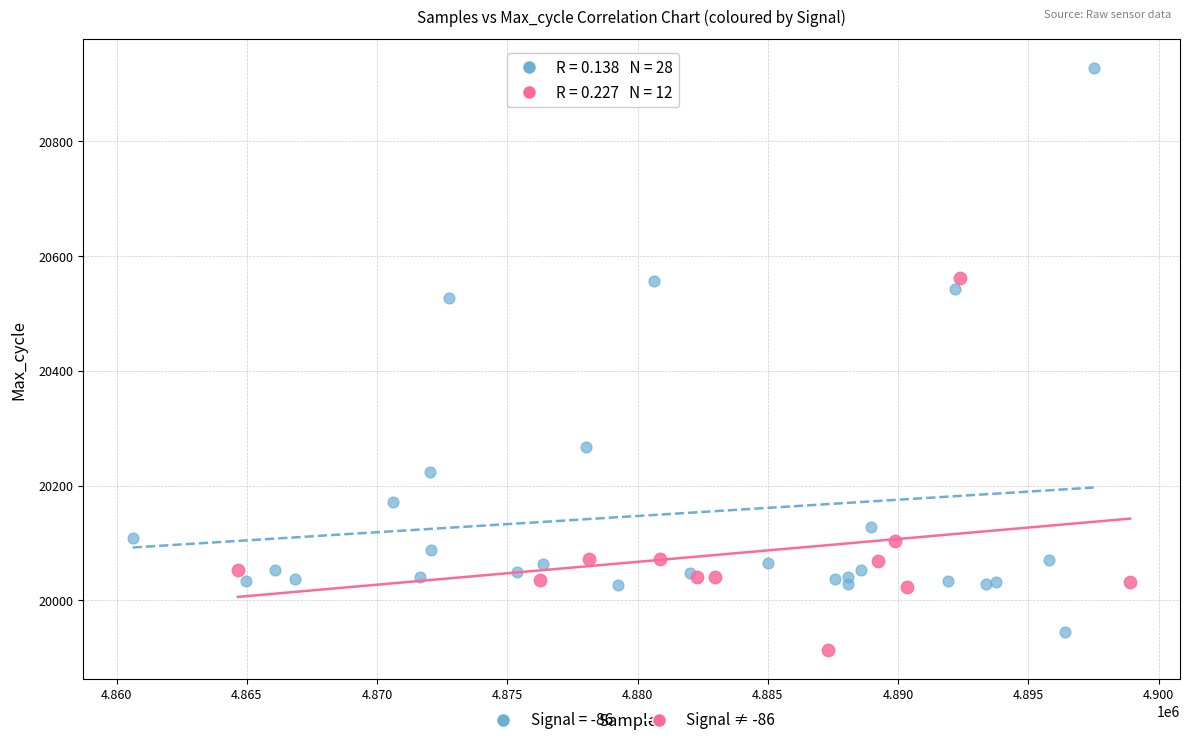

Which series reaches the maximum Y coordinate?

Signal = -86